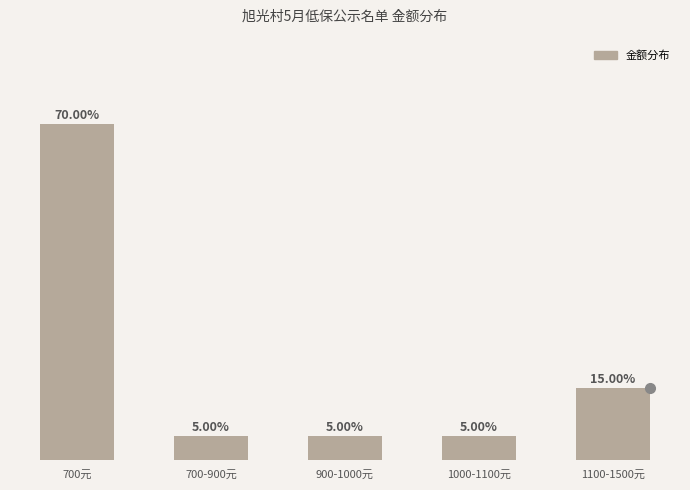

Between 700元 and 700-900元, which is larger?

700元